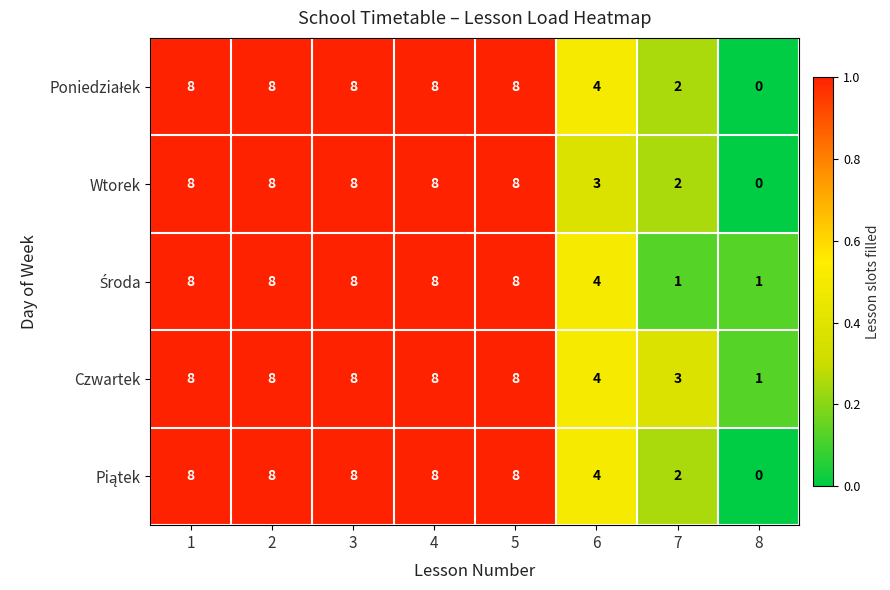

What is the total value across all series at 4?

40